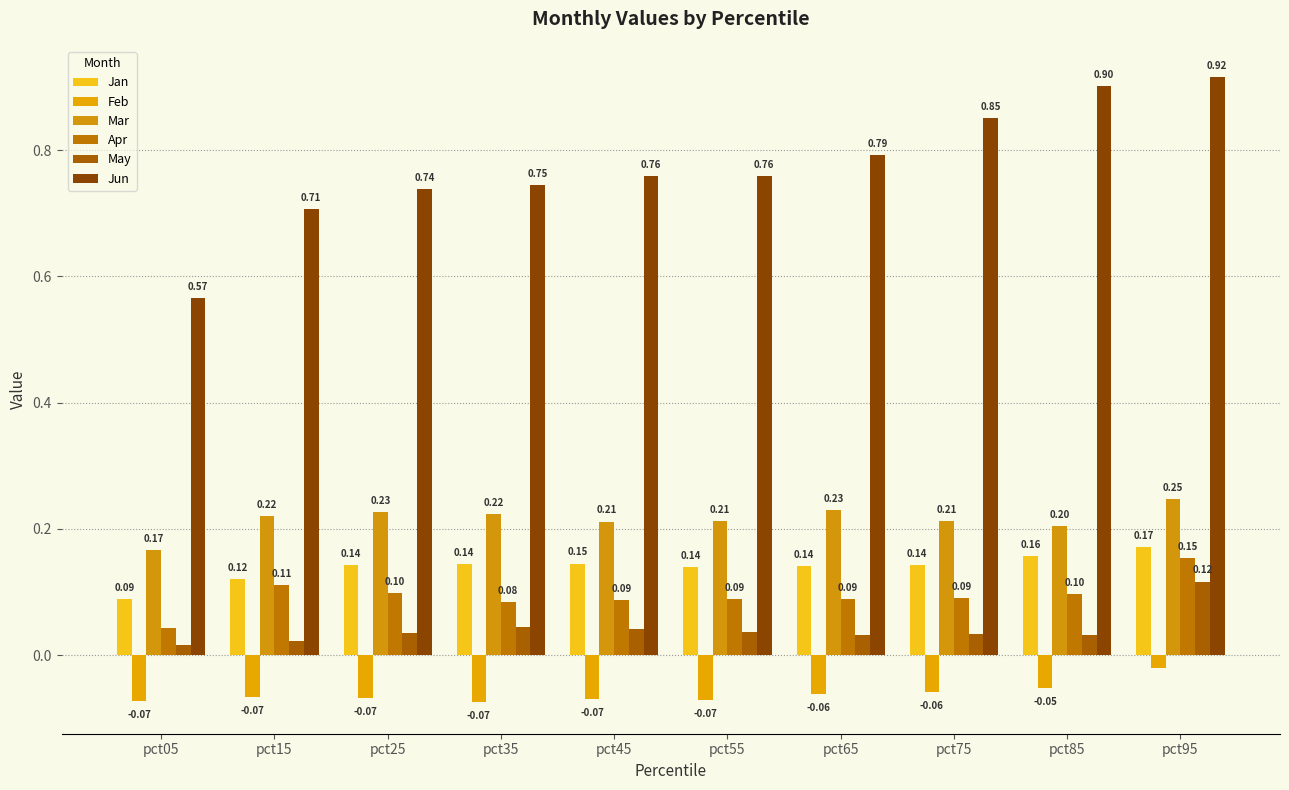

What are all the series names shown in the legend?

Jan, Feb, Mar, Apr, May, Jun